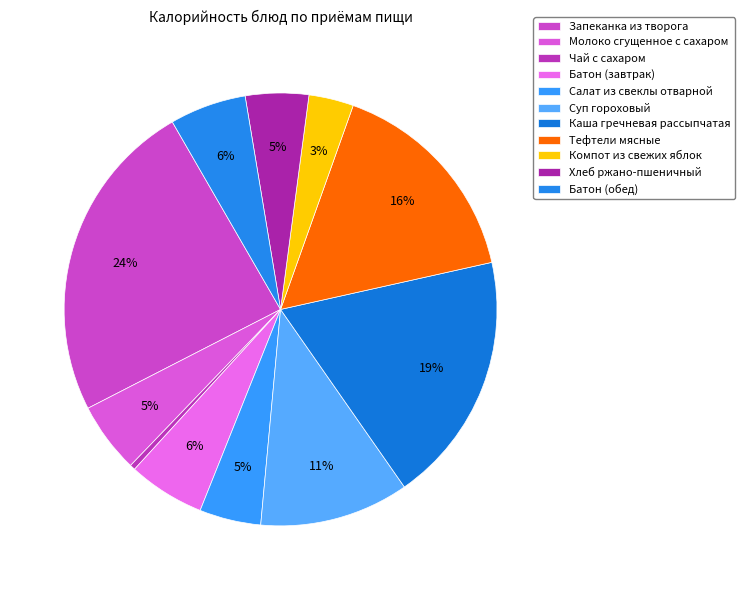

True or false: Компот из свежих яблок accounts for 11% of the total.

False